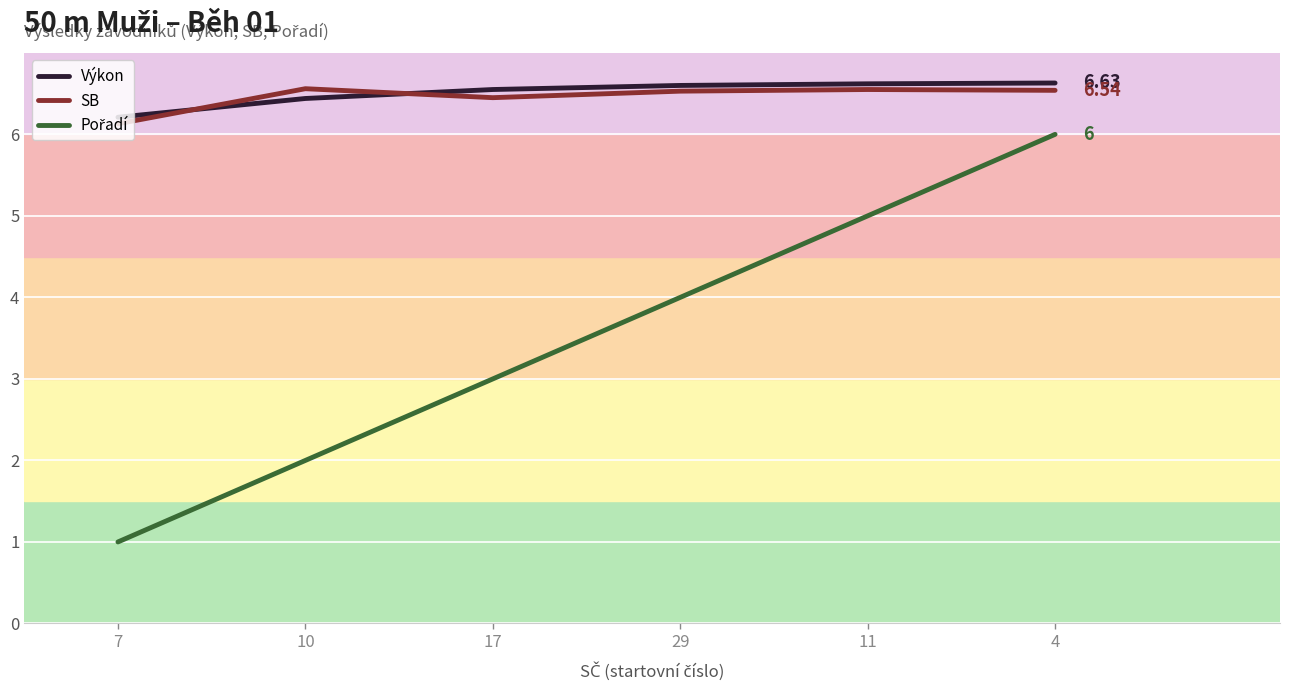

What is the total value across all series at 11?

18.2